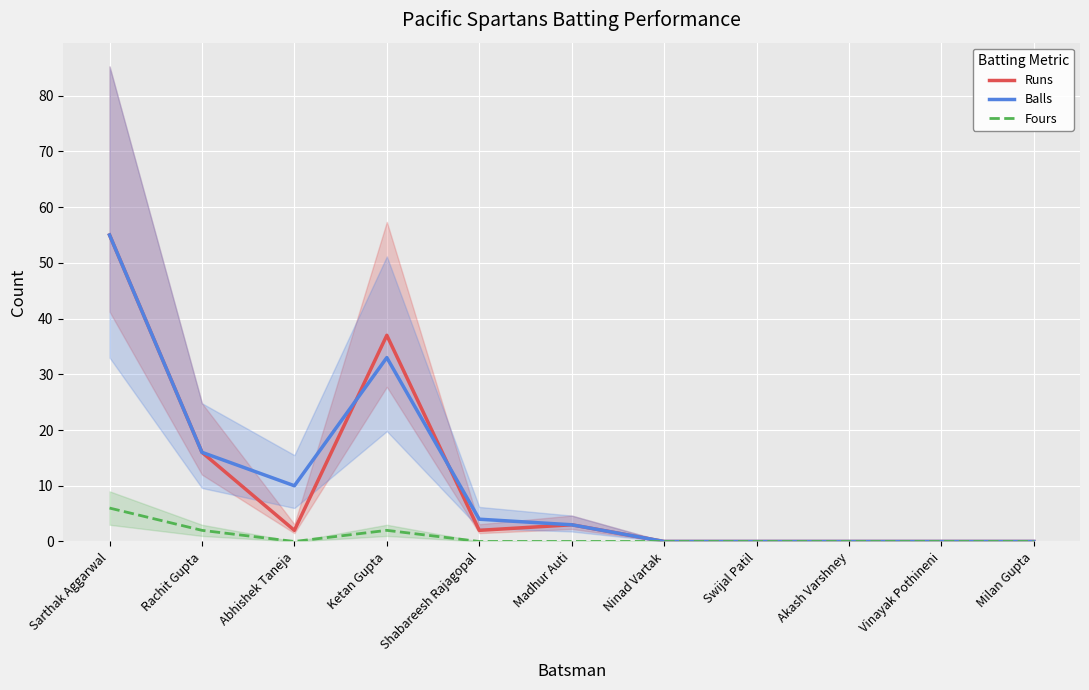

What are all the series names shown in the legend?

Runs, Balls, Fours